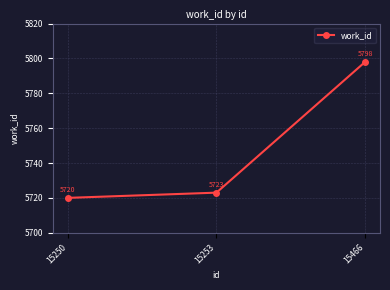

Reading left to right, what are all the values shown in this chart?

15250=5720	15253=5723	15466=5798